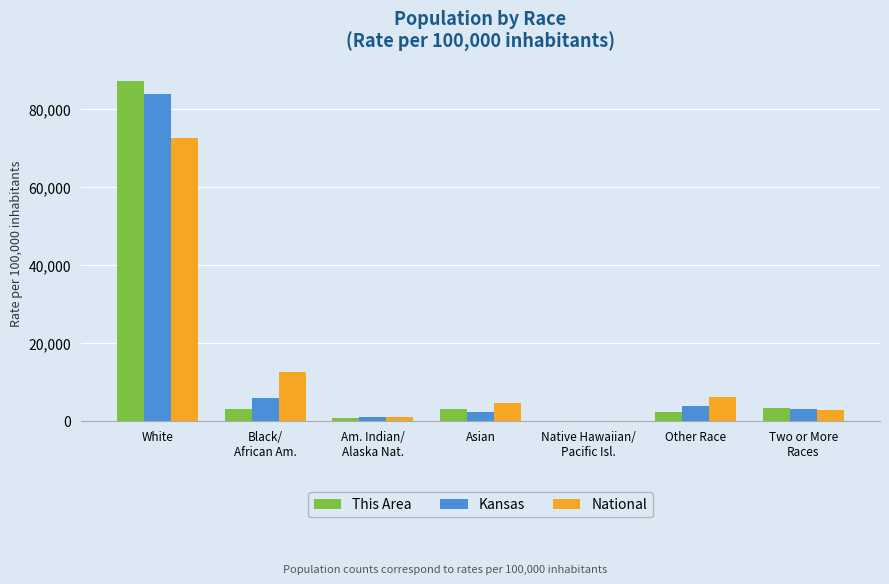

What is the greatest value displayed?

87040.7